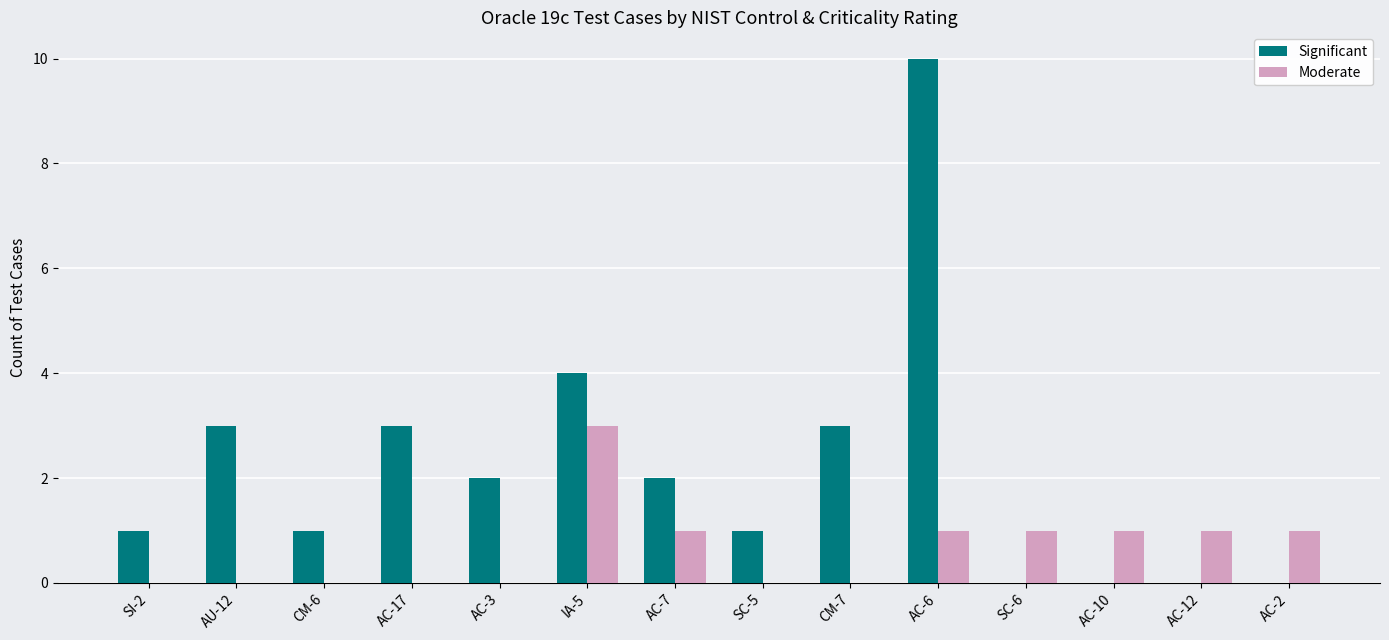

Between IA-5 and AC-10, which series saw the biggest shift?

Significant